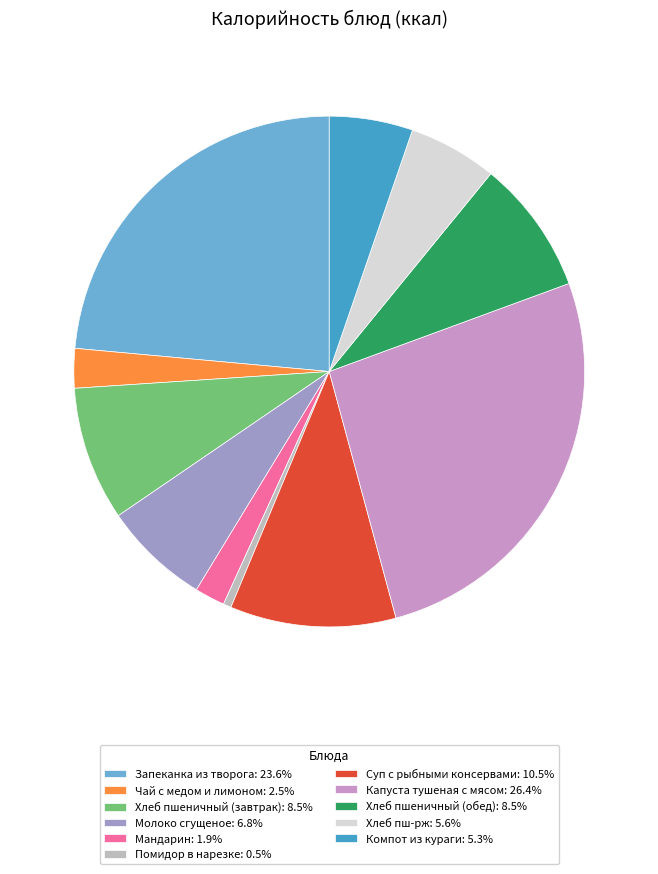

How many segments does this pie chart have?

11